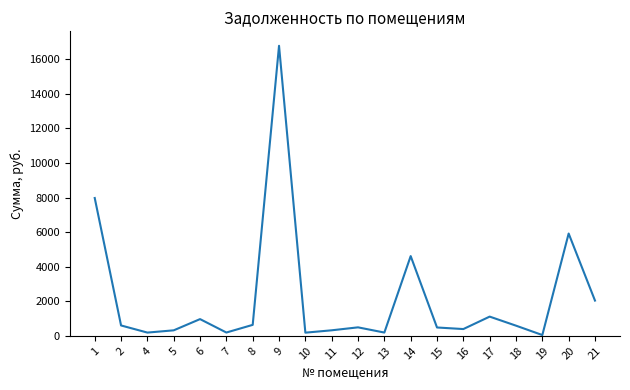

What is the maximum value shown in the chart?

16776.3